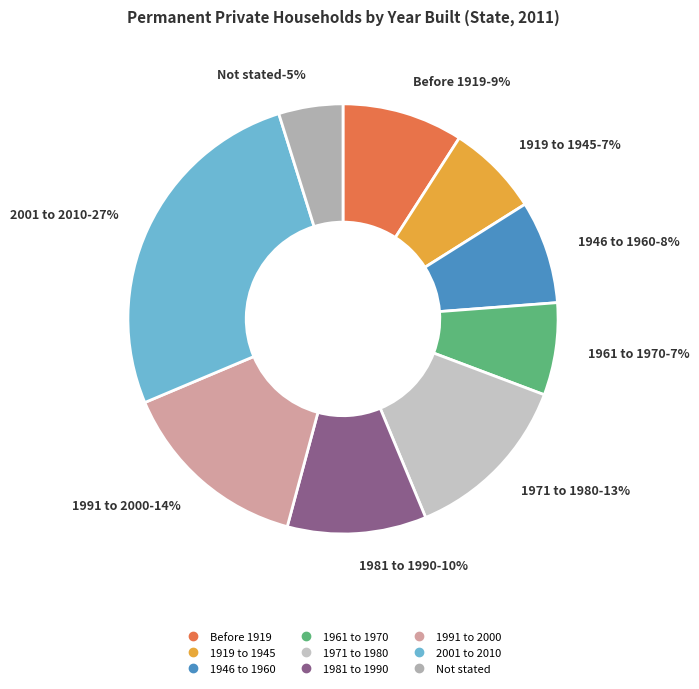

Combined, do 1946 to 1960 and Not stated account for over 50%?

No